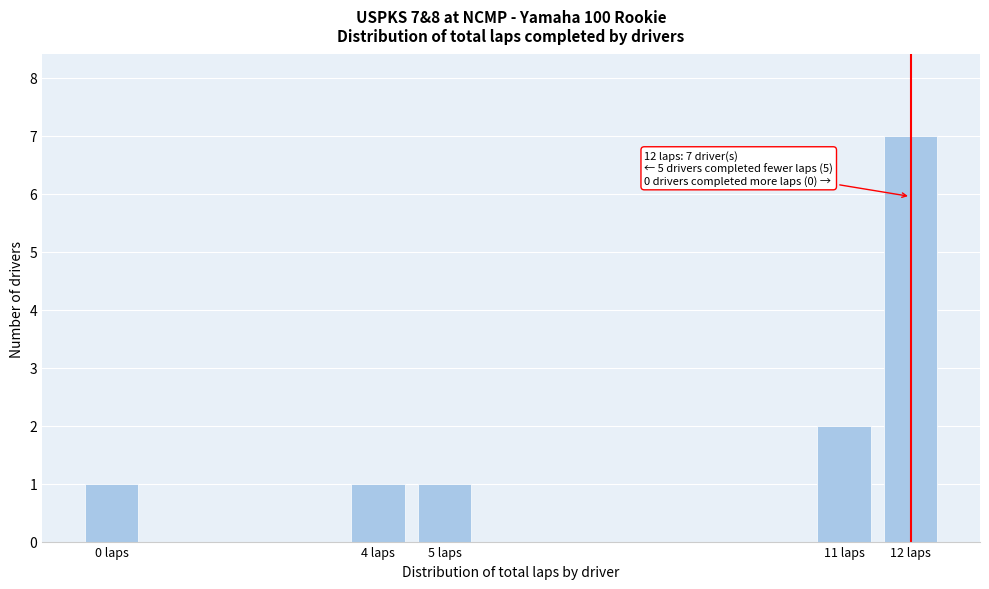

Over which range of the x-axis is the bar tallest?

11.5 to 12.5